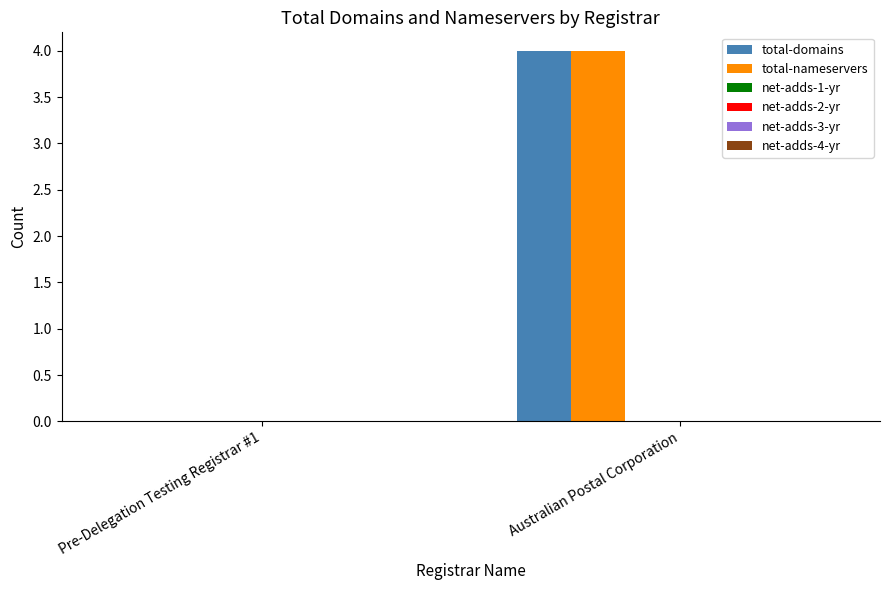

What is the highest value of the total-nameservers series?

4